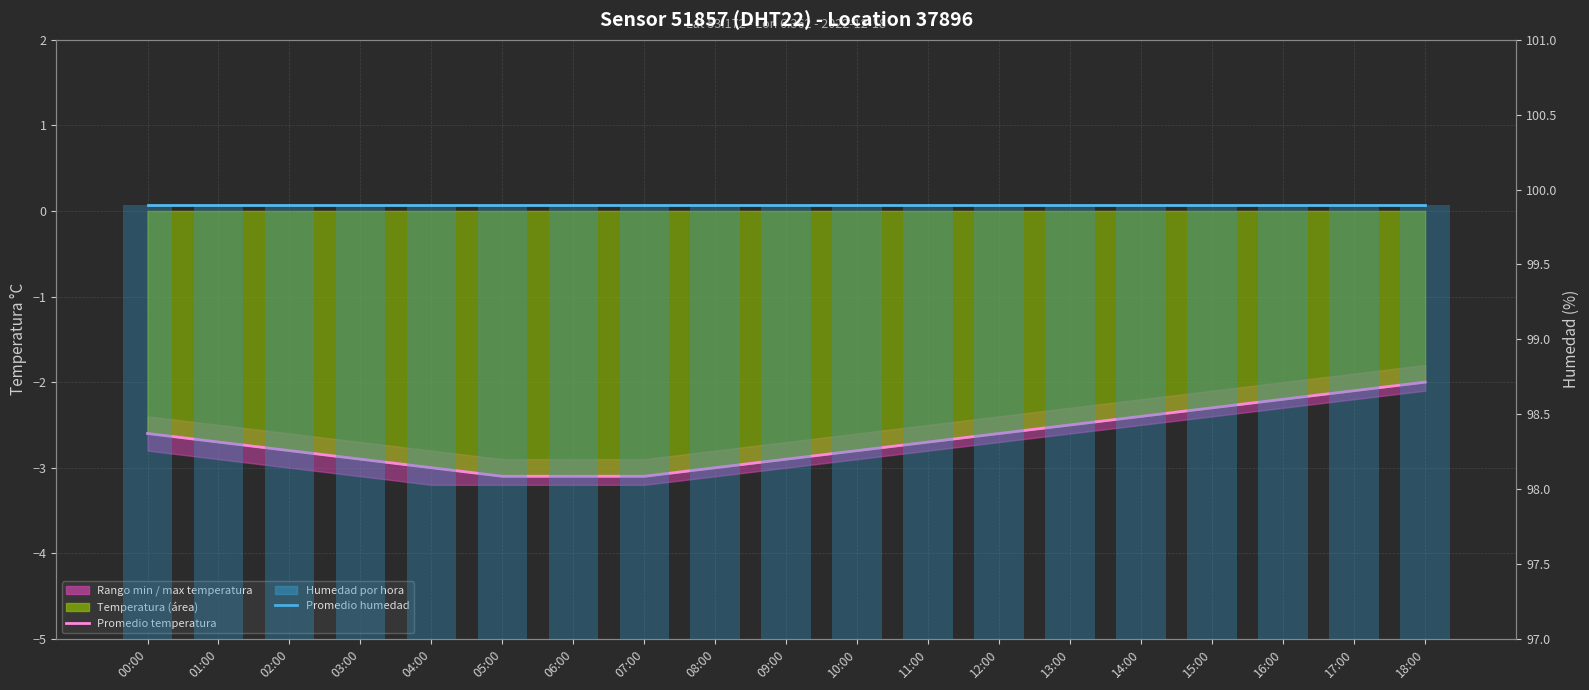

What is the sum of all Promedio humedad values?

1898.1